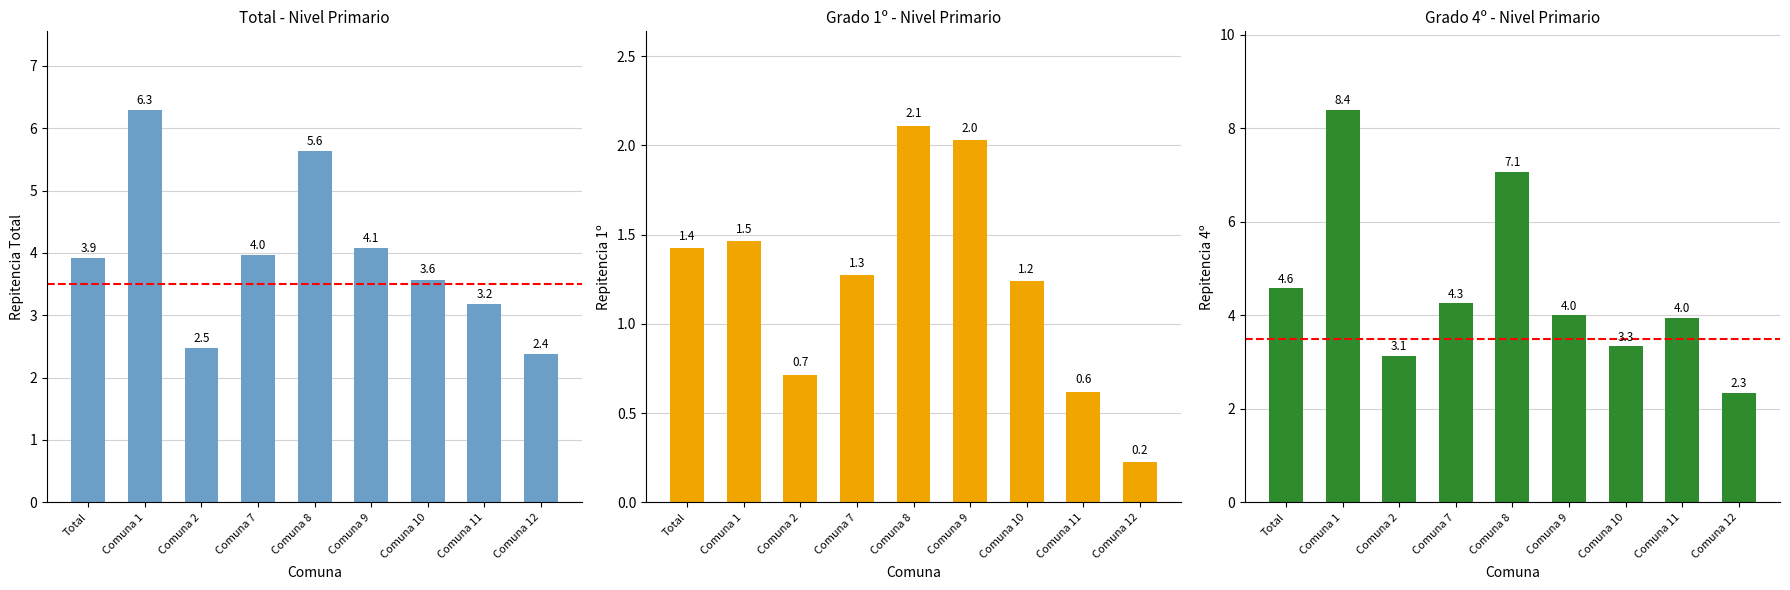

Rank the series by their average value, from highest to lowest.

4º, Total, 1º